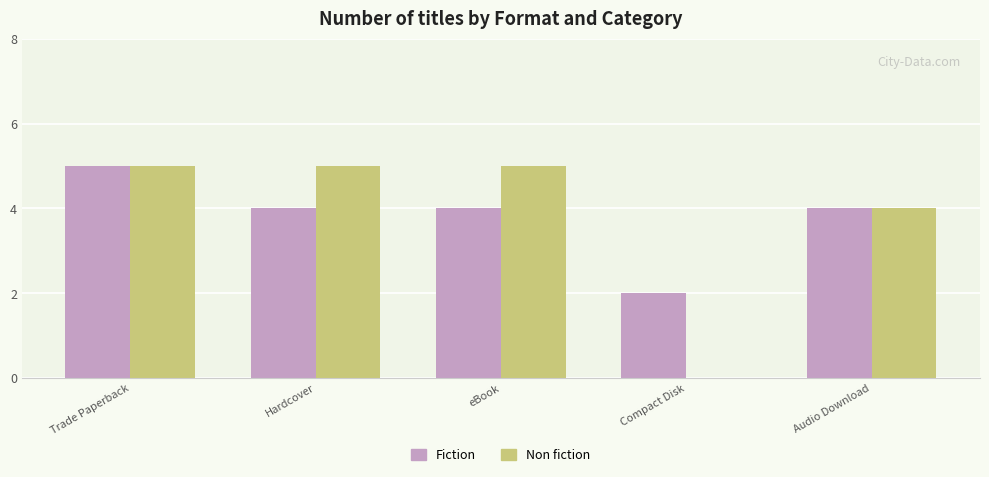

What are all the series names shown in the legend?

Fiction, Non fiction